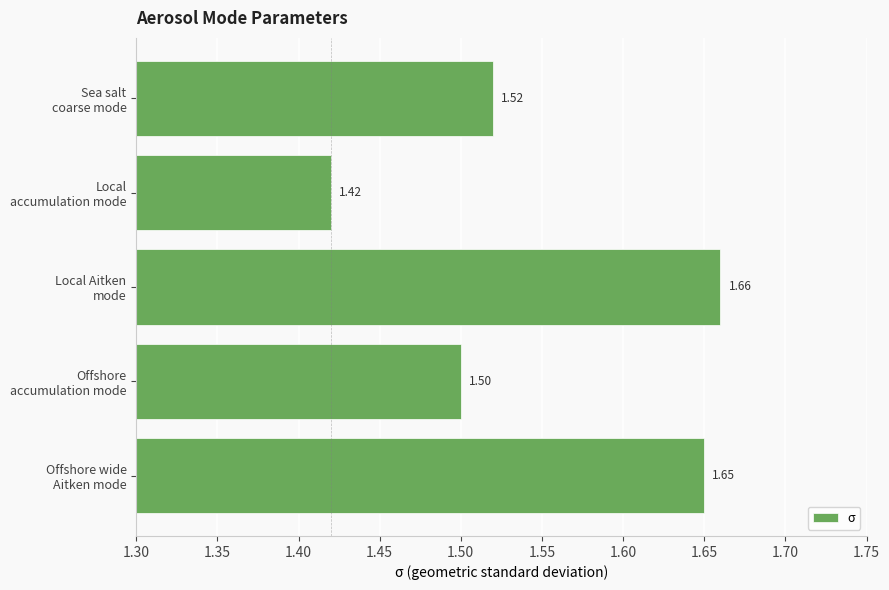

What is the sum of all values?

7.8